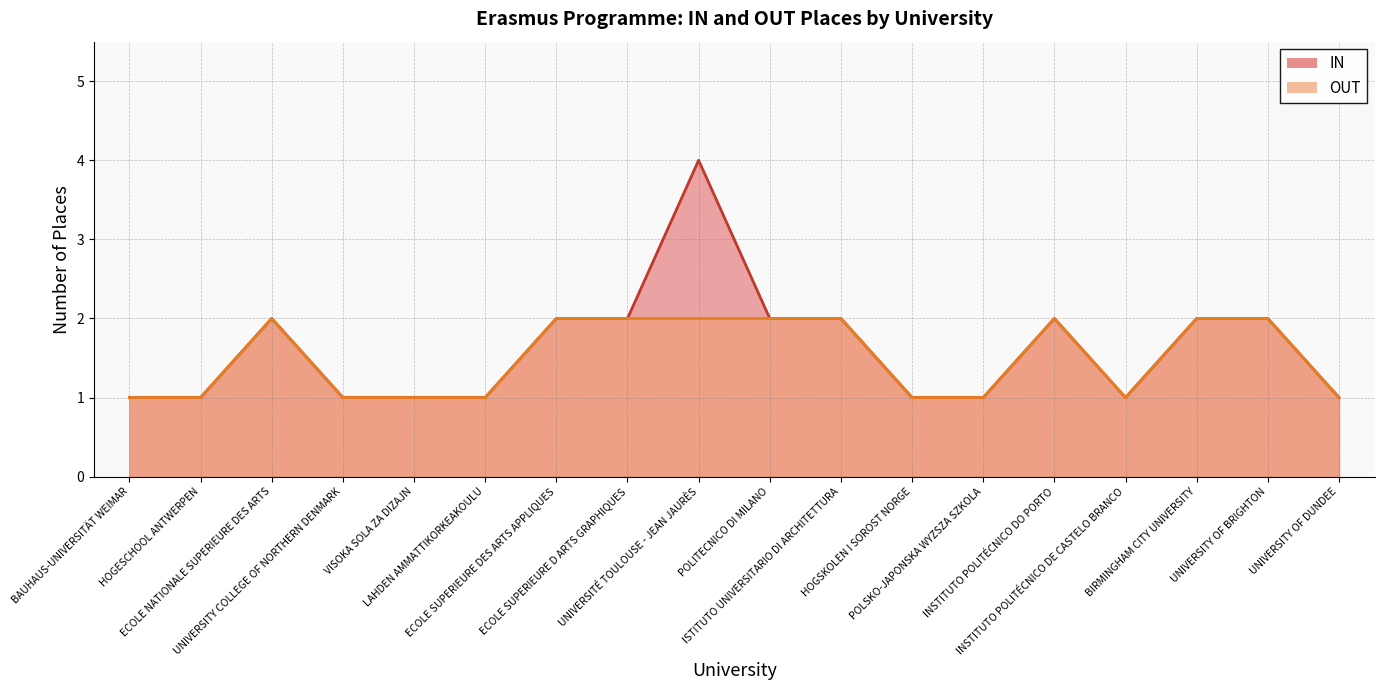

True or false: IN has a value of 3 at ECOLE NATIONALE SUPERIEURE DES ARTS.

False